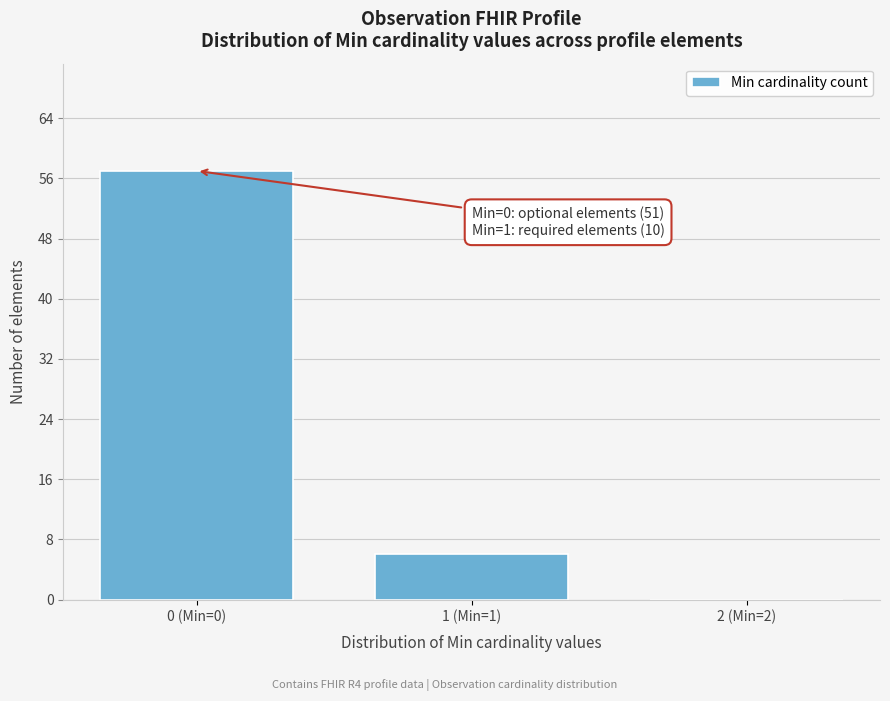

Reading left to right, transcribe all the data shown in this chart.

0 (Min=0)=57	1 (Min=1)=6	2 (Min=2)=0